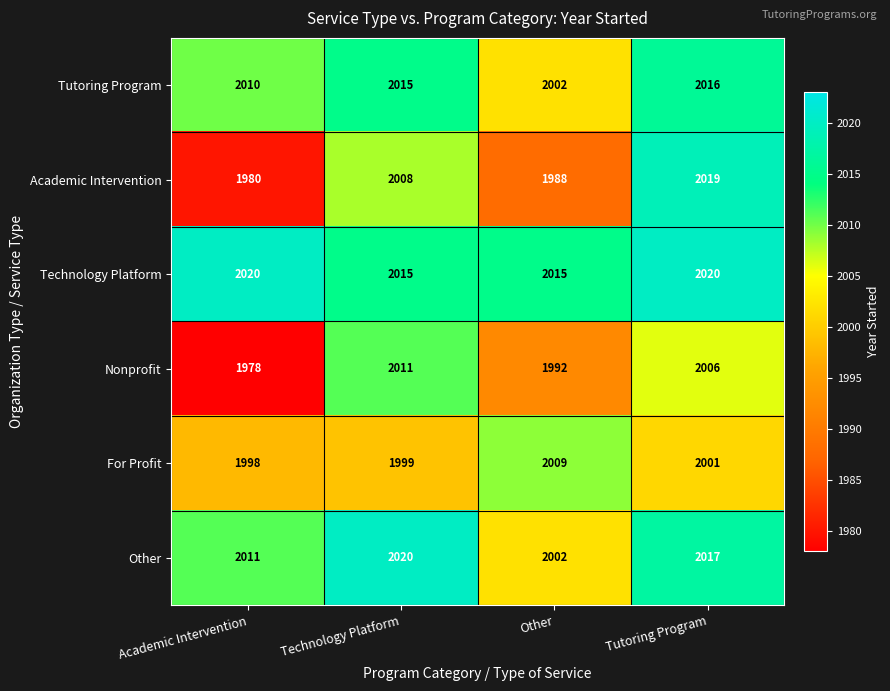

What is the difference between the For Profit values at Other and Academic Intervention?

11